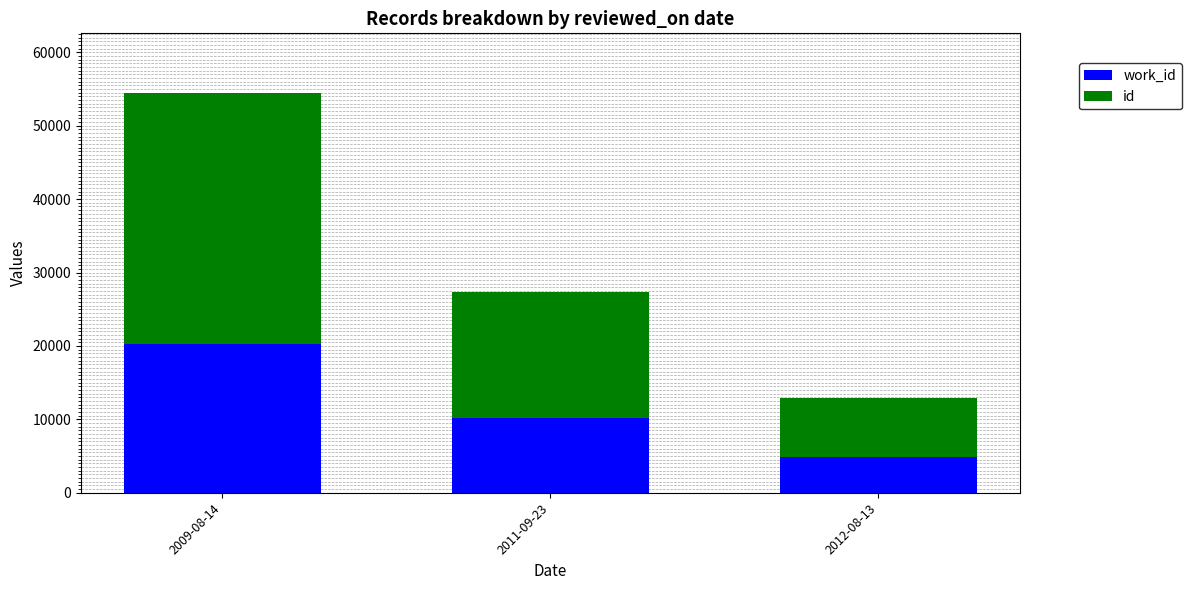

At which category is the sum across all series the highest?

2009-08-14